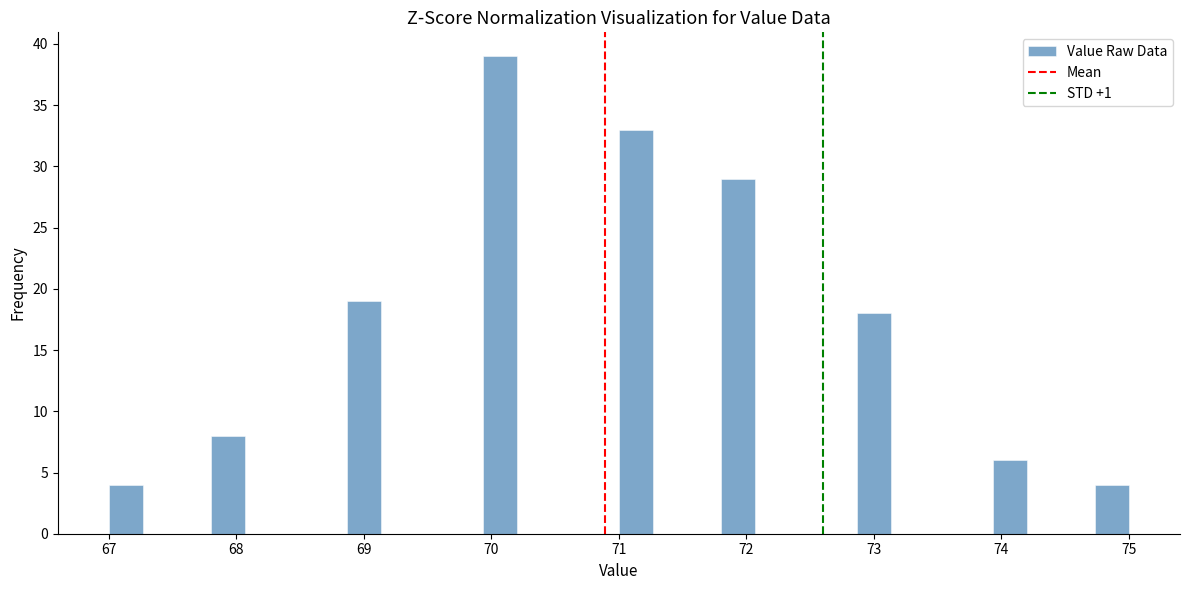

Read against the x-axis, roughly where is the centre of the tallest bar?

70.1